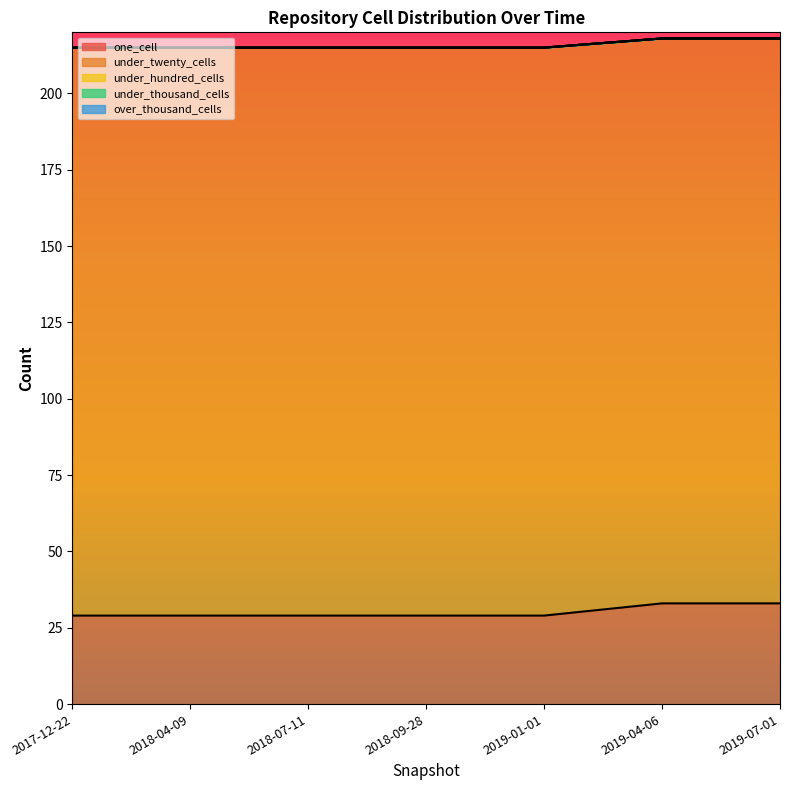

Between 2019-07-01 and 2019-04-06, which is larger?

2019-04-06